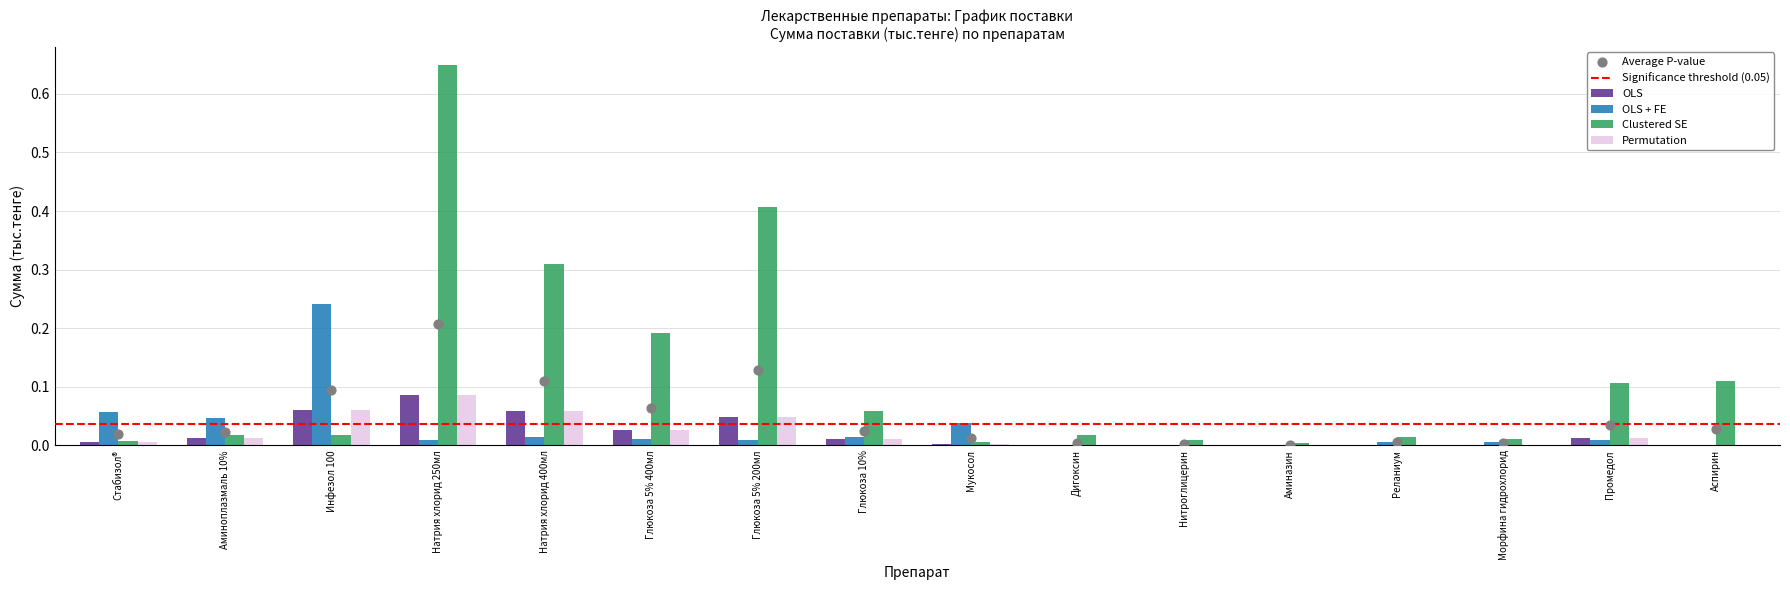

Which series reaches the maximum Y coordinate?

Clustered SE